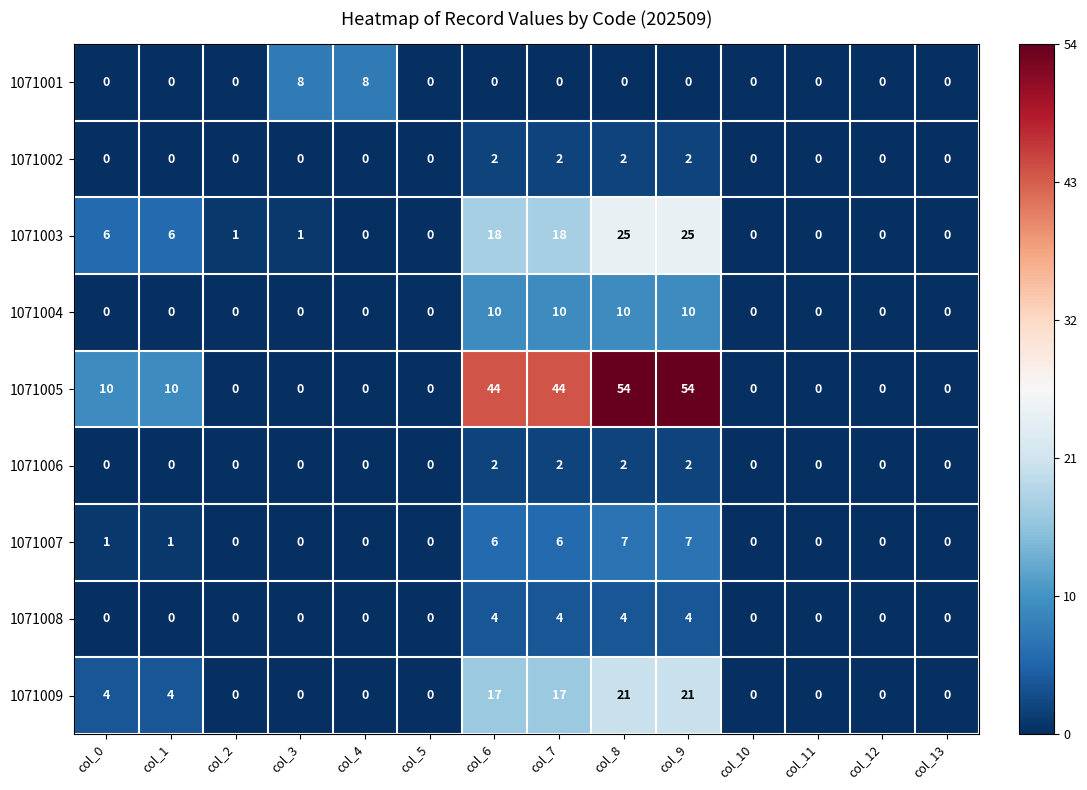

What is the total value across all series at col_8?

125